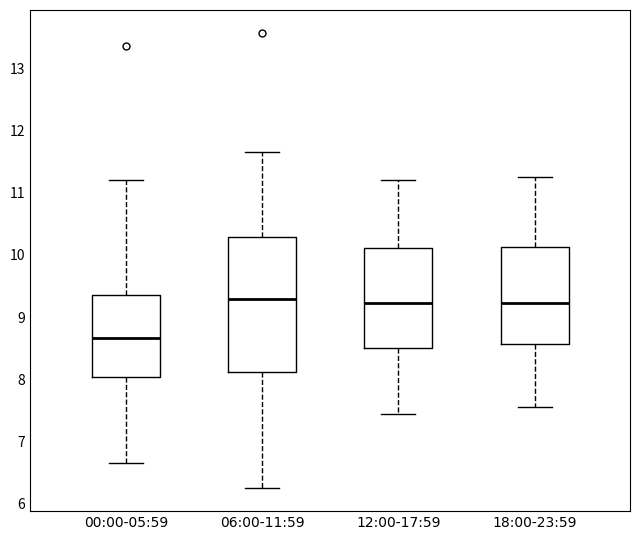

Comparing the boxes themselves (not the whiskers), which one is the tallest?

06:00-11:59